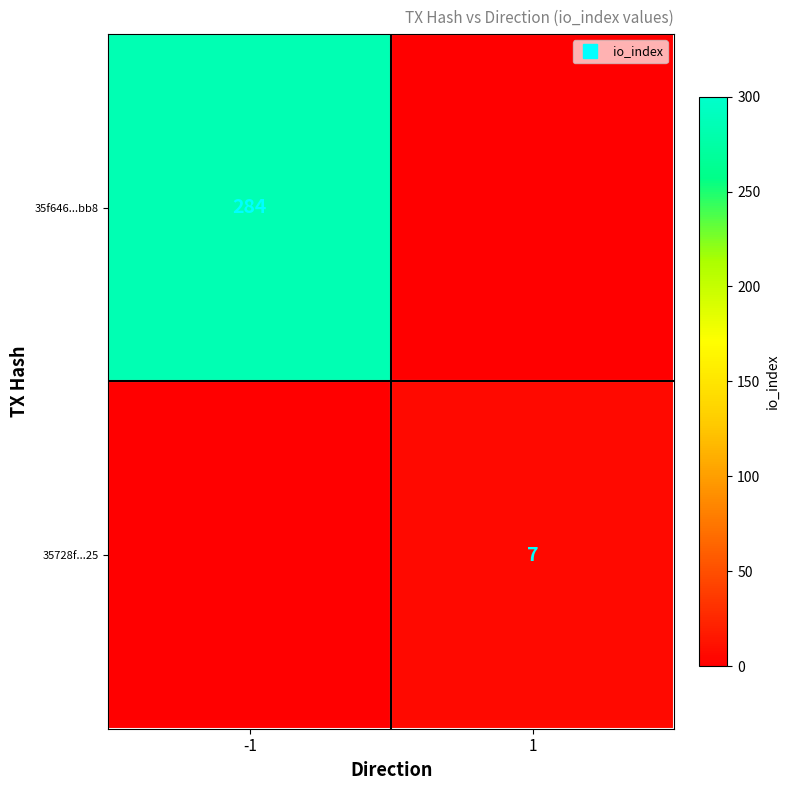

True or false: 35f646...bb8 has a value of 284 at -1.

True